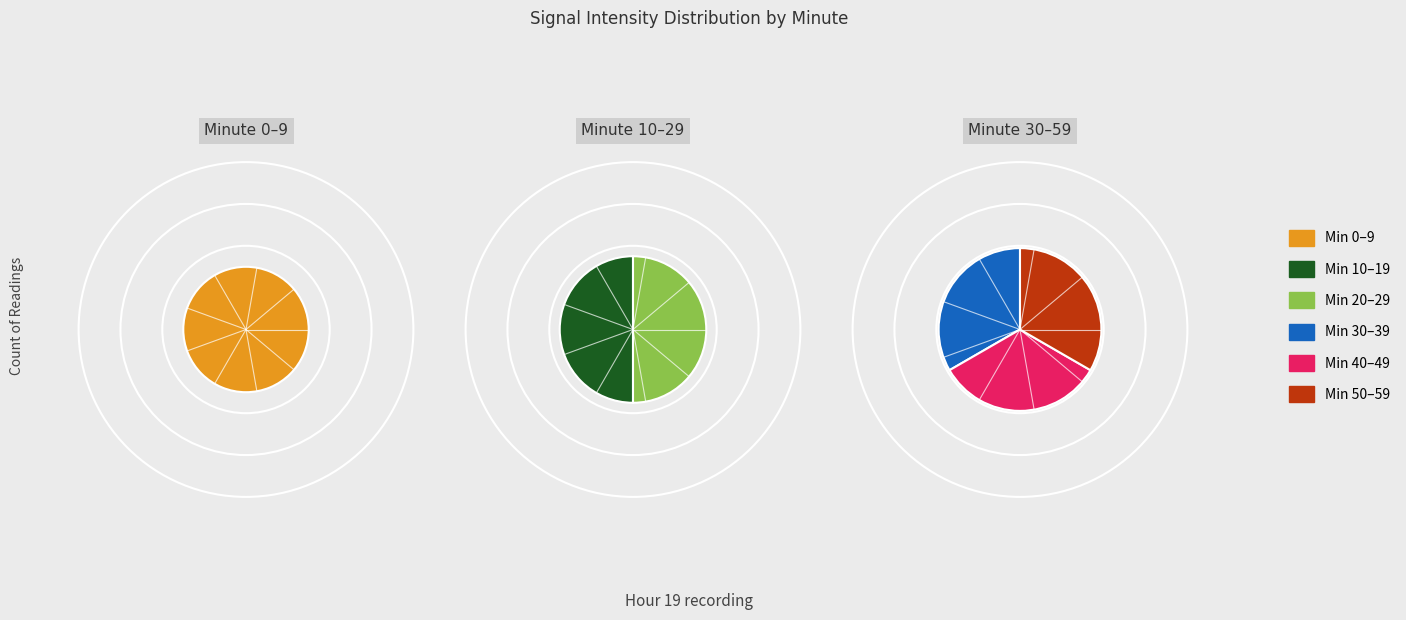

The 8 slice represents 10% of the pie. True or false?

False